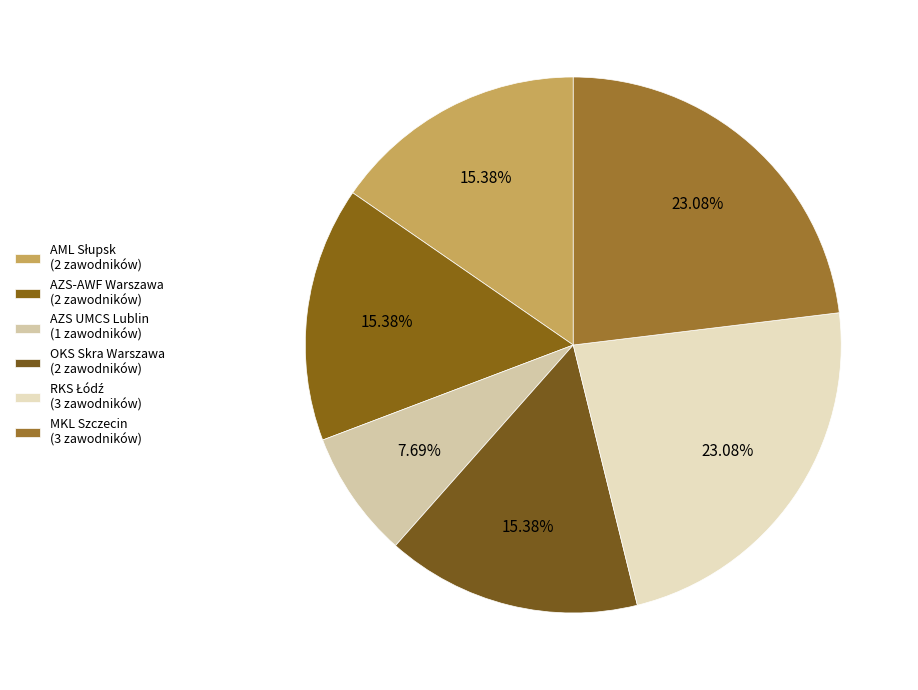

Between AML Słupsk and MKL Szczecin, which is larger?

MKL Szczecin